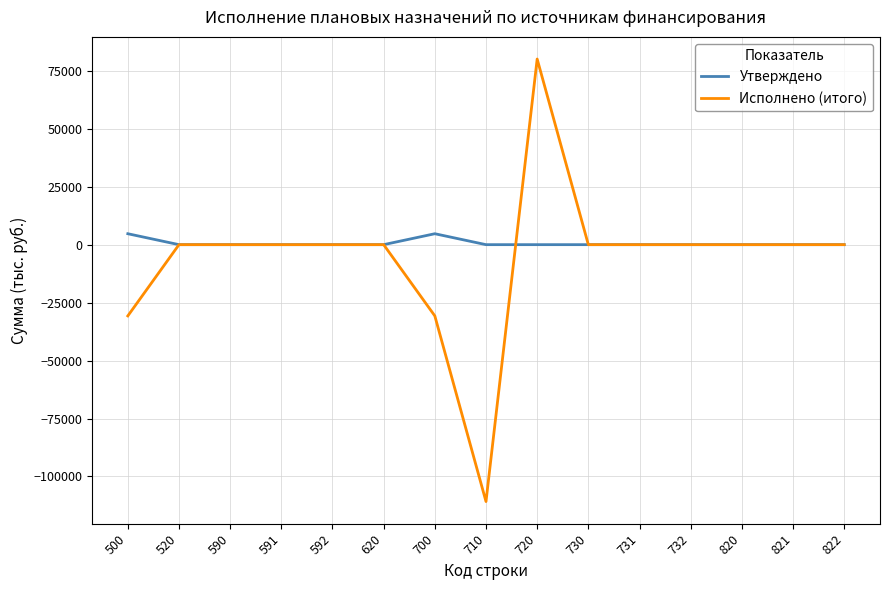

Reading left to right, list all the values displayed in this chart.

Утверждено: 4716.0	0.0	0.0	0.0	0.0	0.0	4716.0	0.0	0.0	0.0	0.0	0.0	0.0	0.0	0.0
Исполнено (итого): -30738.7	0.0	0.0	0.0	0.0	0.0	-30738.7	-110825.0	80086.3	0.0	0.0	0.0	0.0	0.0	0.0